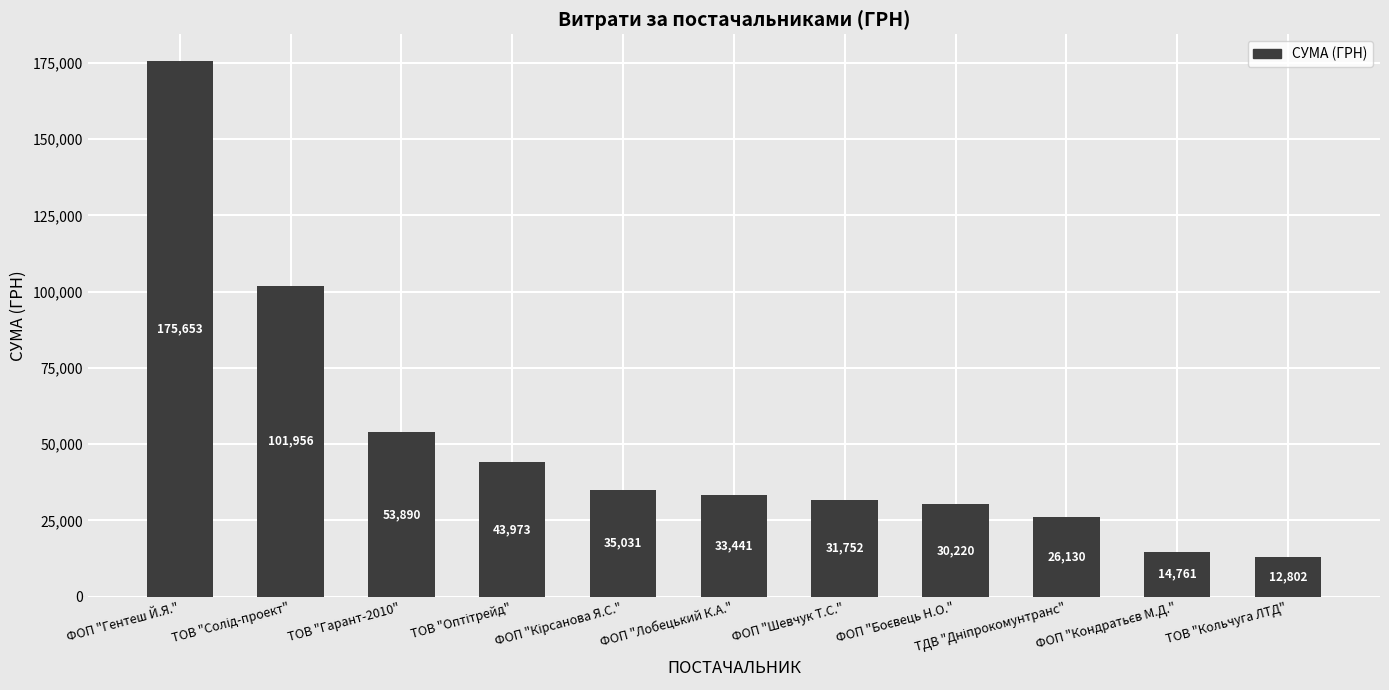

What is the value of the 7th bar from the left?

31752.0